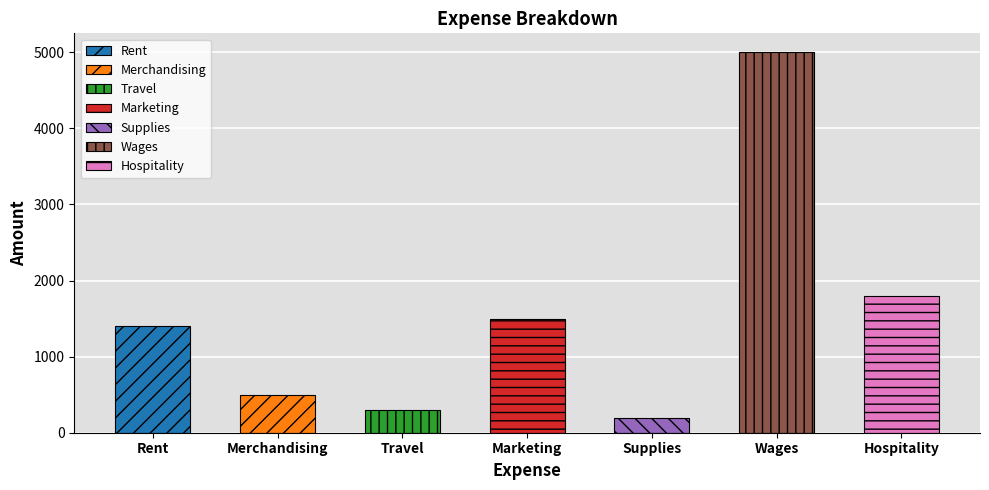

At which category does the chart reach its minimum across all series?

Supplies